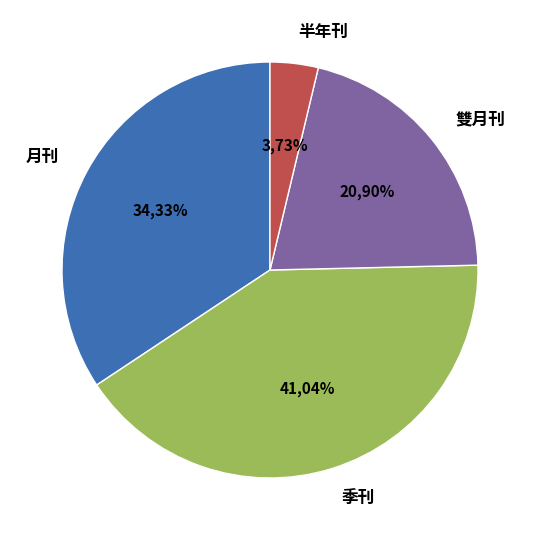

Is the sum of 雙月刊 and 2 greater than half?

No